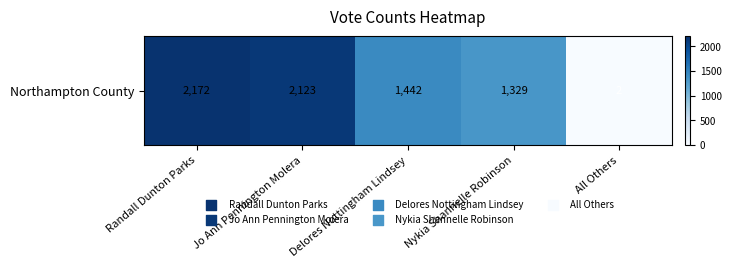

Count the number of data series in this chart.

1